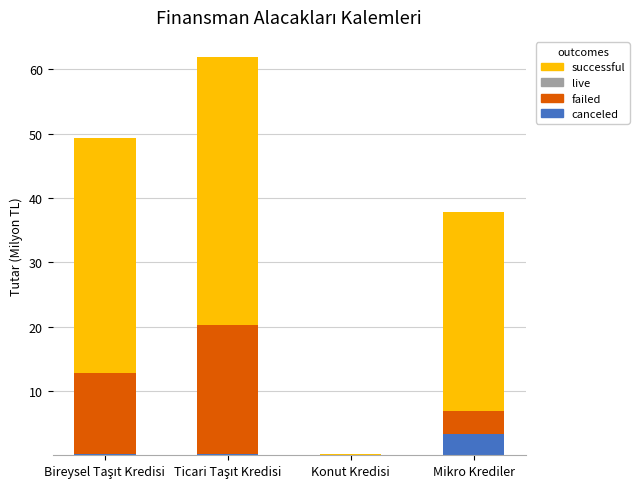

The value of canceled at Mikro Krediler is 3.3. True or false?

True